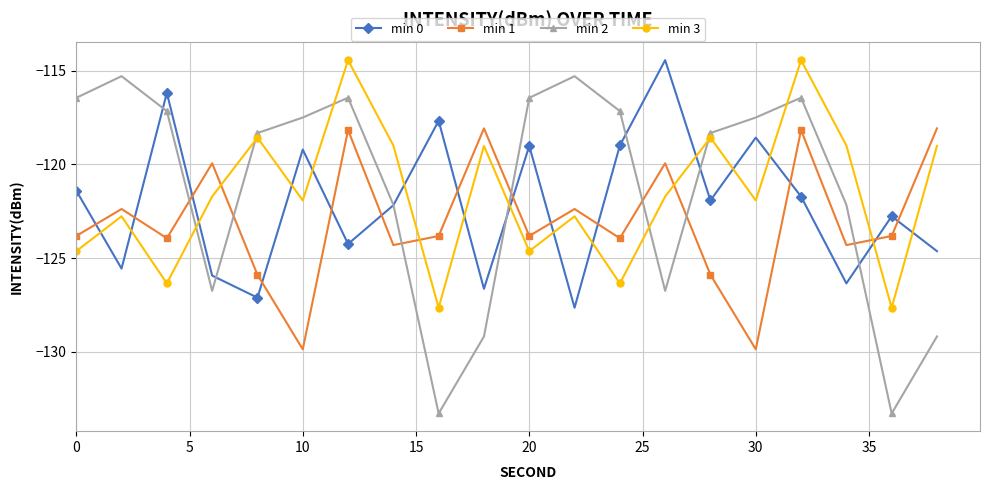

How many values in the min 0 series exceed -121?

7